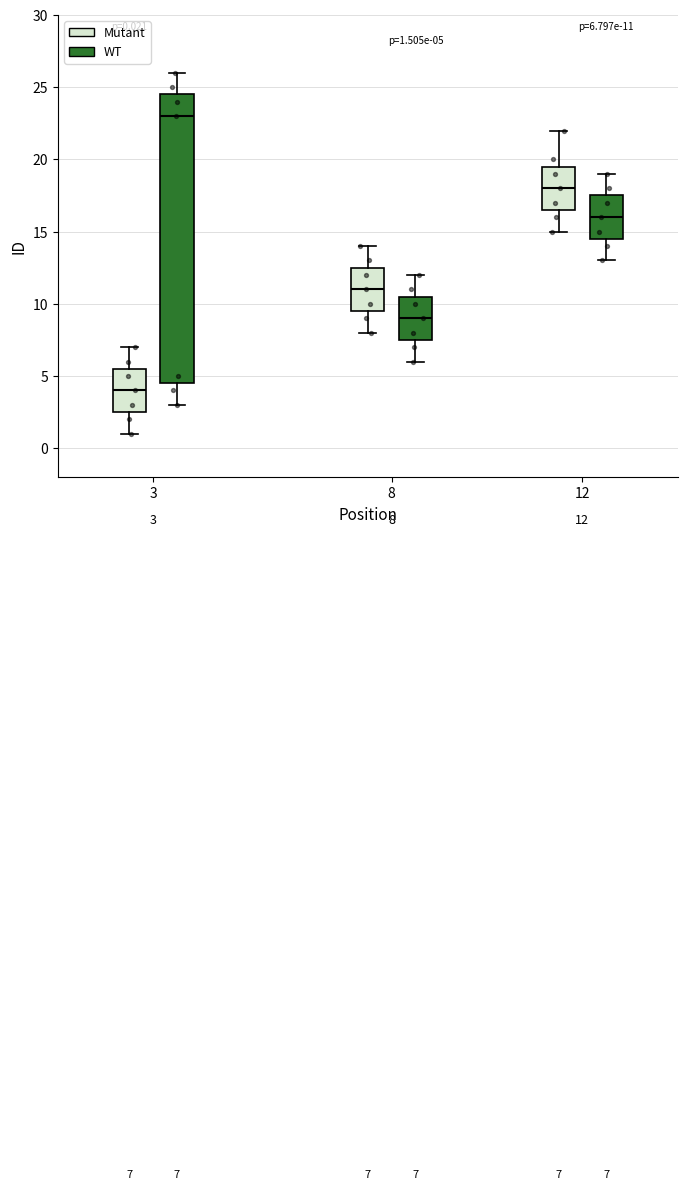

Which box is the tallest, from its lower edge to its upper edge?

3 (WT)